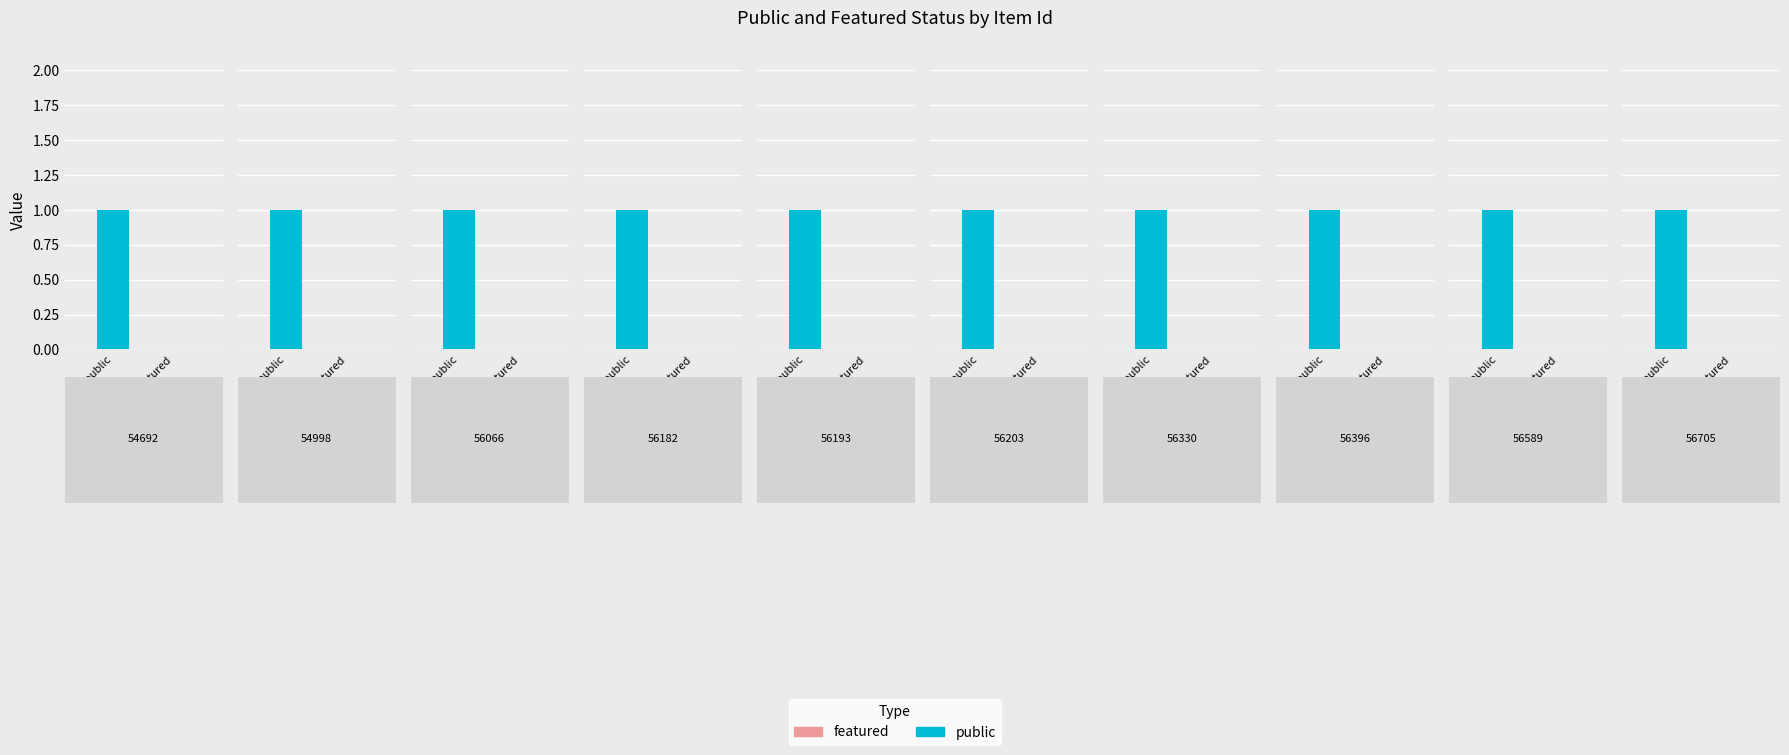

Reading left to right, transcribe all the data shown in this chart.

public: 54692=1	54998=1	56066=1	56182=1	56193=1	56203=1	56330=1	56396=1	56589=1	56705=1
featured: 54692=0	54998=0	56066=0	56182=0	56193=0	56203=0	56330=0	56396=0	56589=0	56705=0